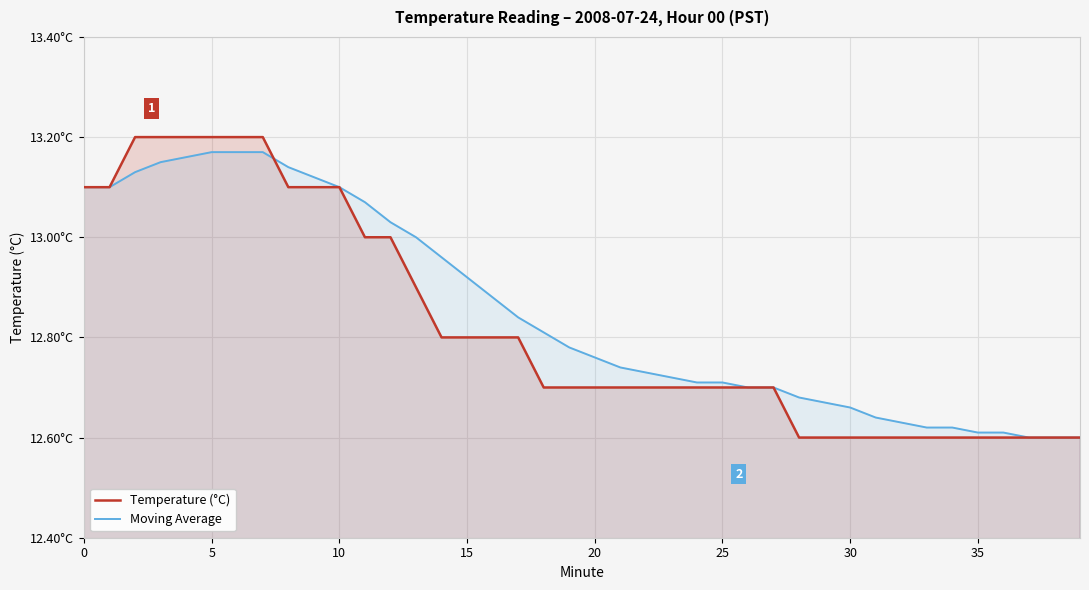

What is the difference between the maximum and second lowest values in the Moving Average series?

0.6